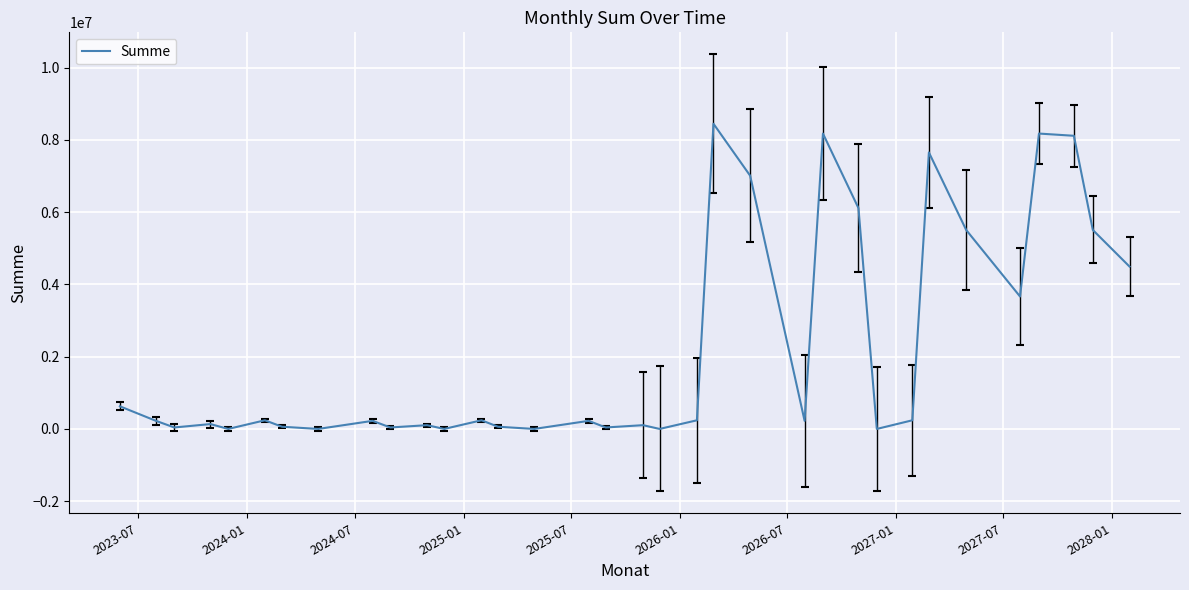

How many distinct data groups are displayed?

1